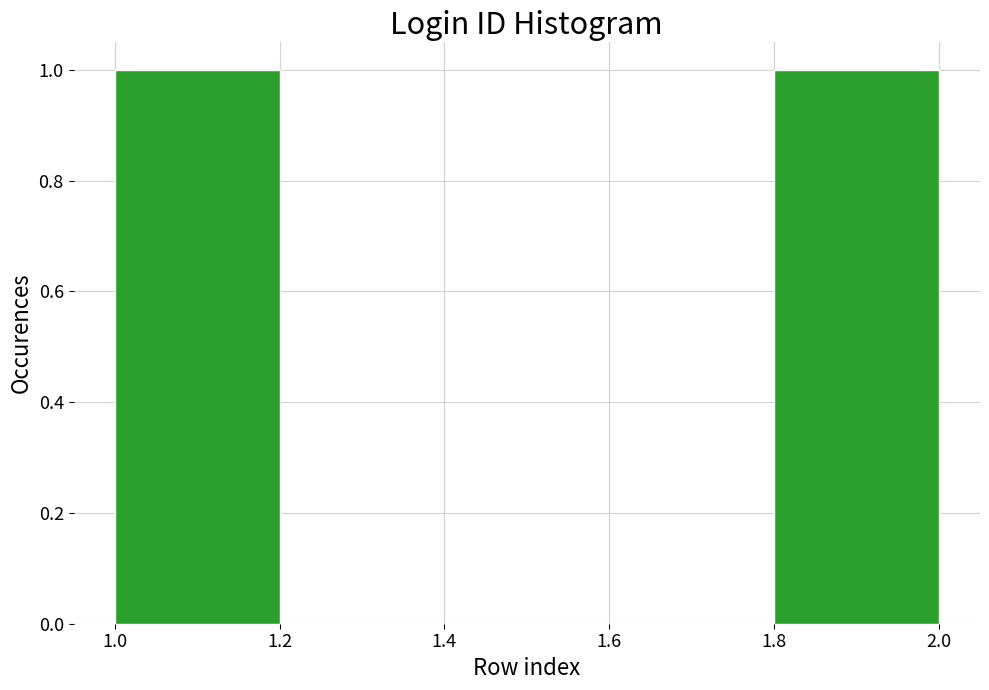

What is the height of the bar covering 1.8 to 2.0 on the x-axis? The values are not printed on the chart, so give them approximately, as read against the axis.

1